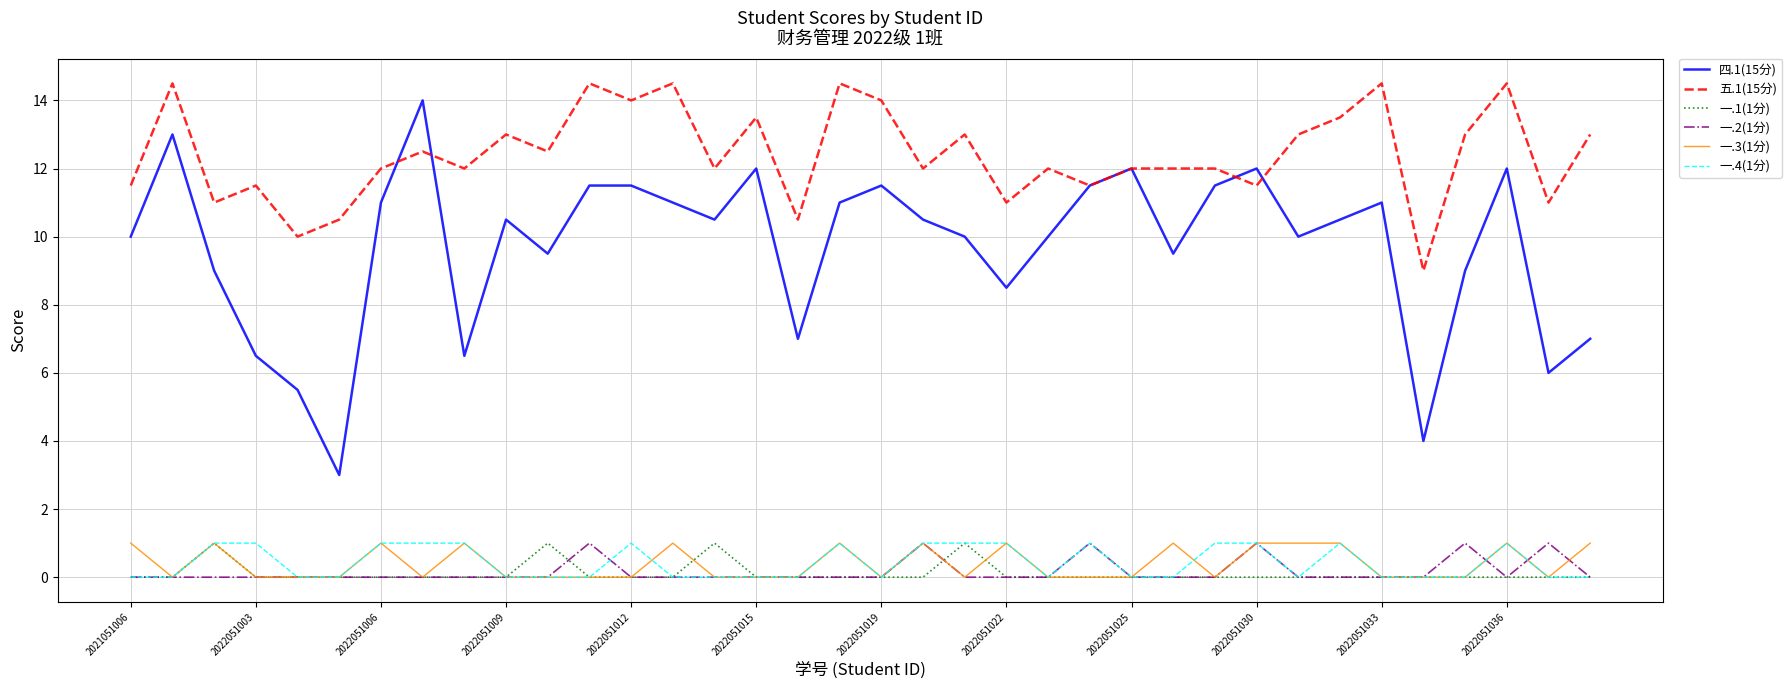

What is the maximum value for 一.4(1分)?

1.0